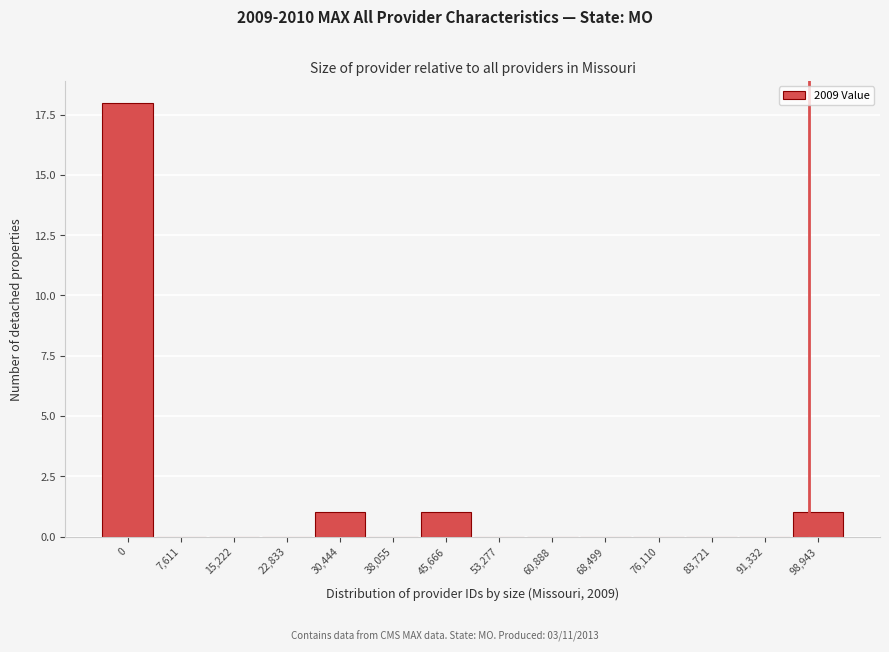

Reading left to right, list all the values displayed in this chart.

0=18	7,611=0	15,222=0	22,833=0	30,444=1	38,055=0	45,666=1	53,277=0	60,888=0	68,499=0	76,110=0	83,721=0	91,332=0	98,943=1